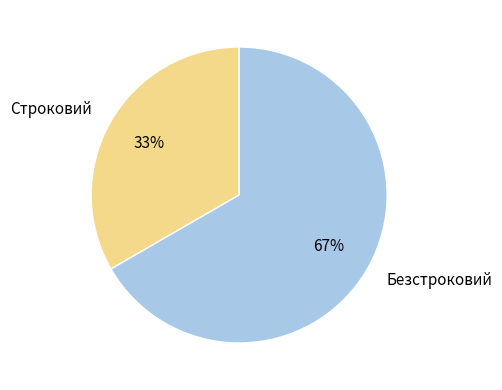

To the nearest percent, what percentage of the pie is Безстроковий?

67%